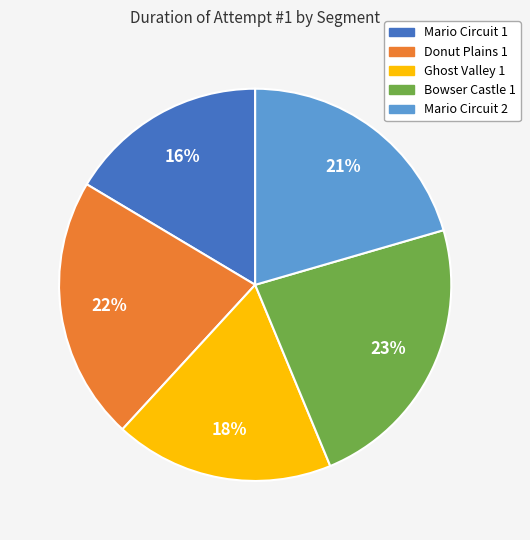

True or false: Mario Circuit 1 accounts for 23% of the total.

False